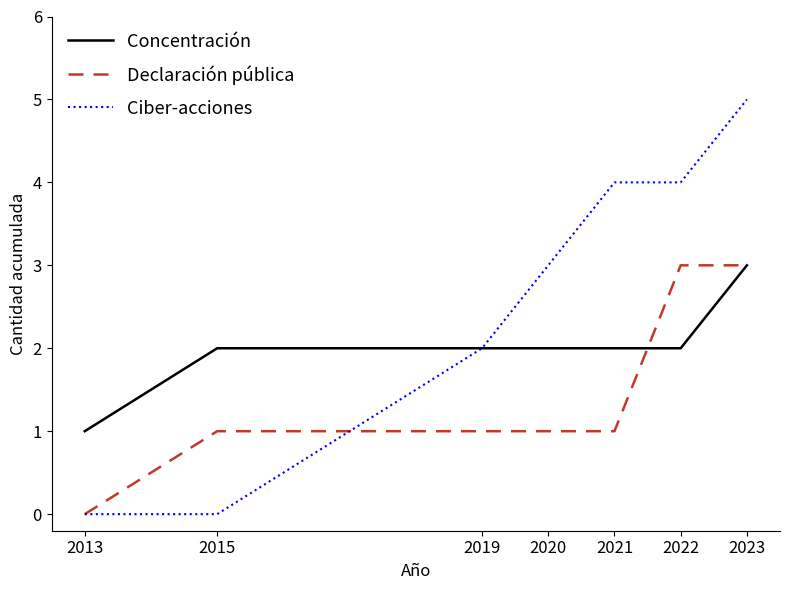

Does the chart display data point markers on the line(s)?

No